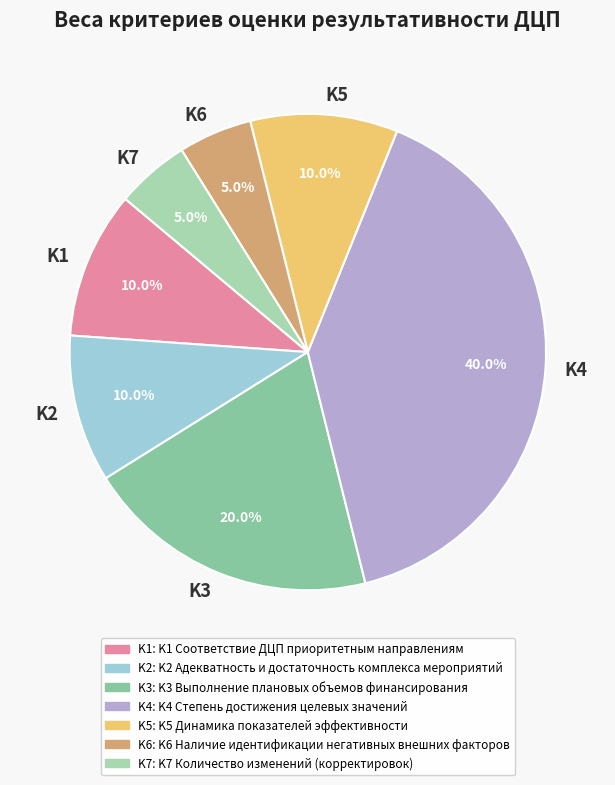

Count the number of slices in the pie.

7